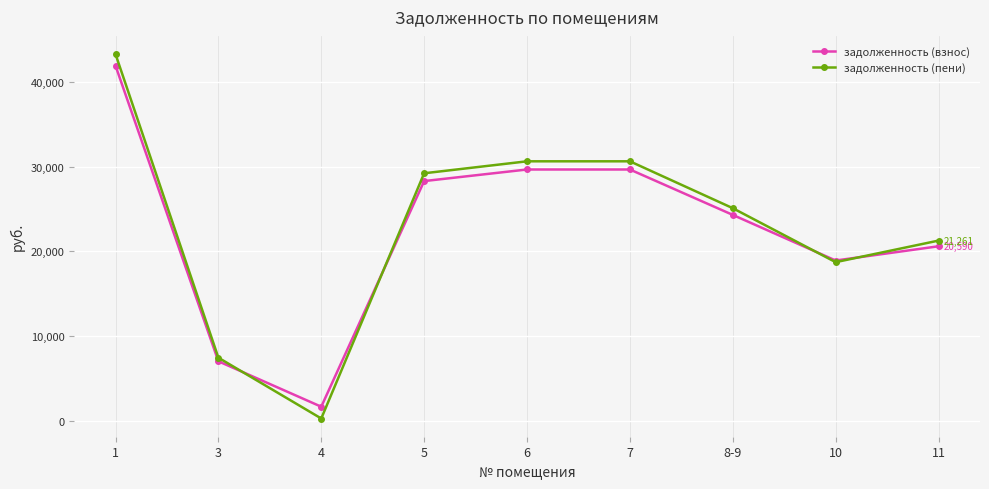

How many interior local valleys does the задолженность (взнос) series have?

2